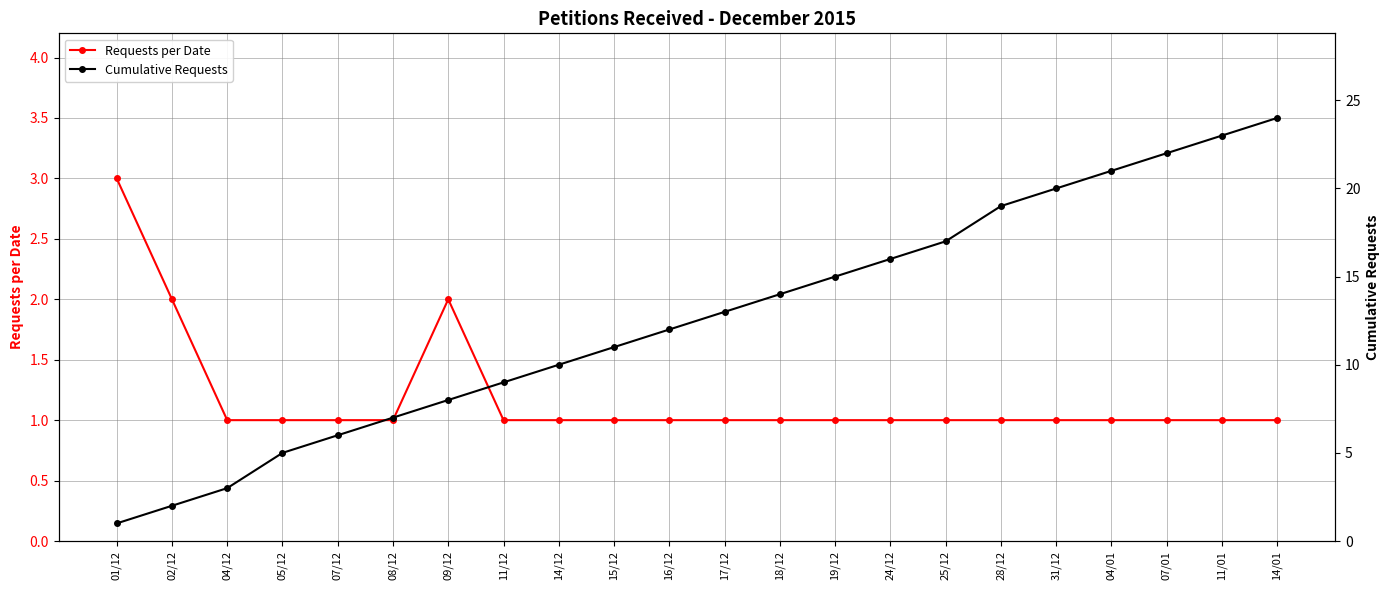

What is the value of the Cumulative Requests point at the 20th from the left?

22